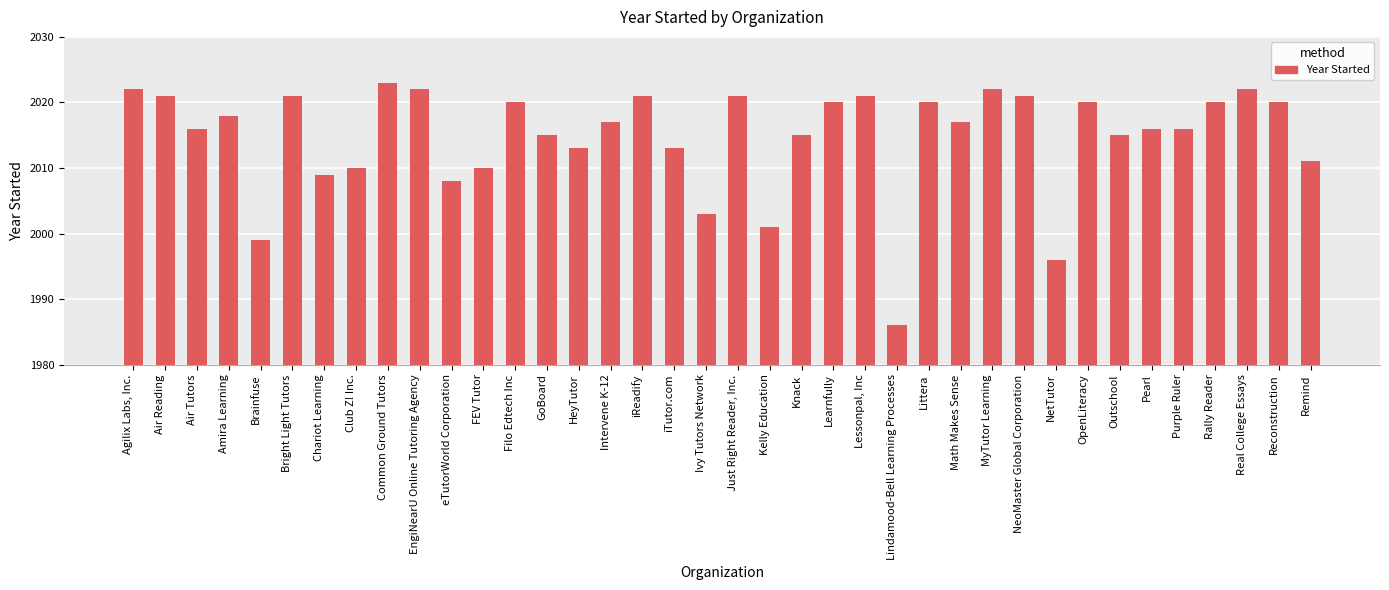

Count the number of data series in this chart.

1